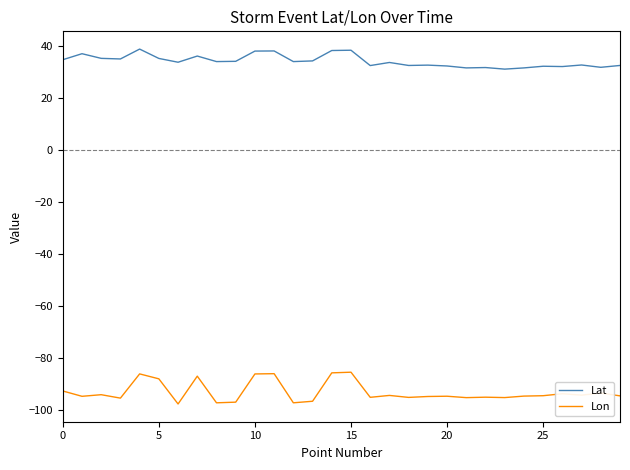

Which series has the widest spread of values?

Lon